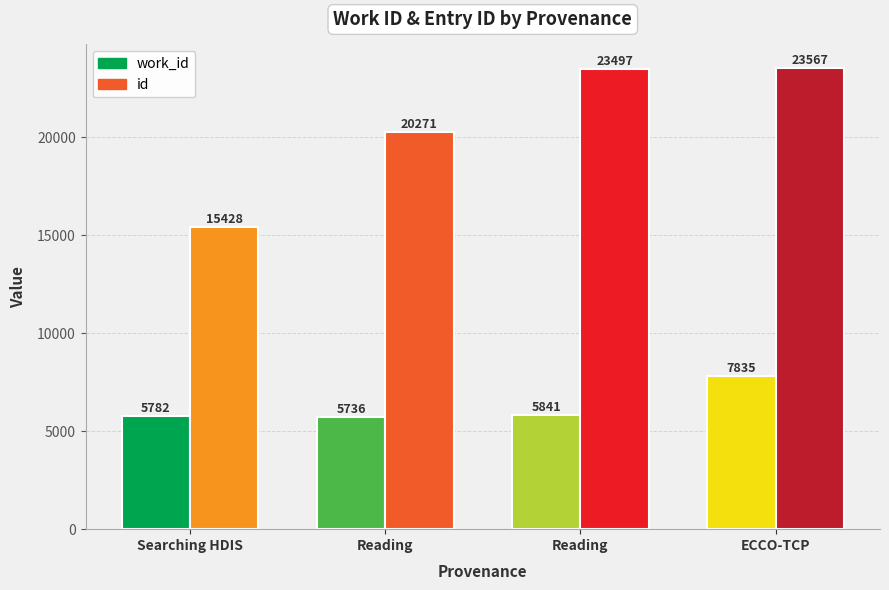

How many data points does each series have?

4